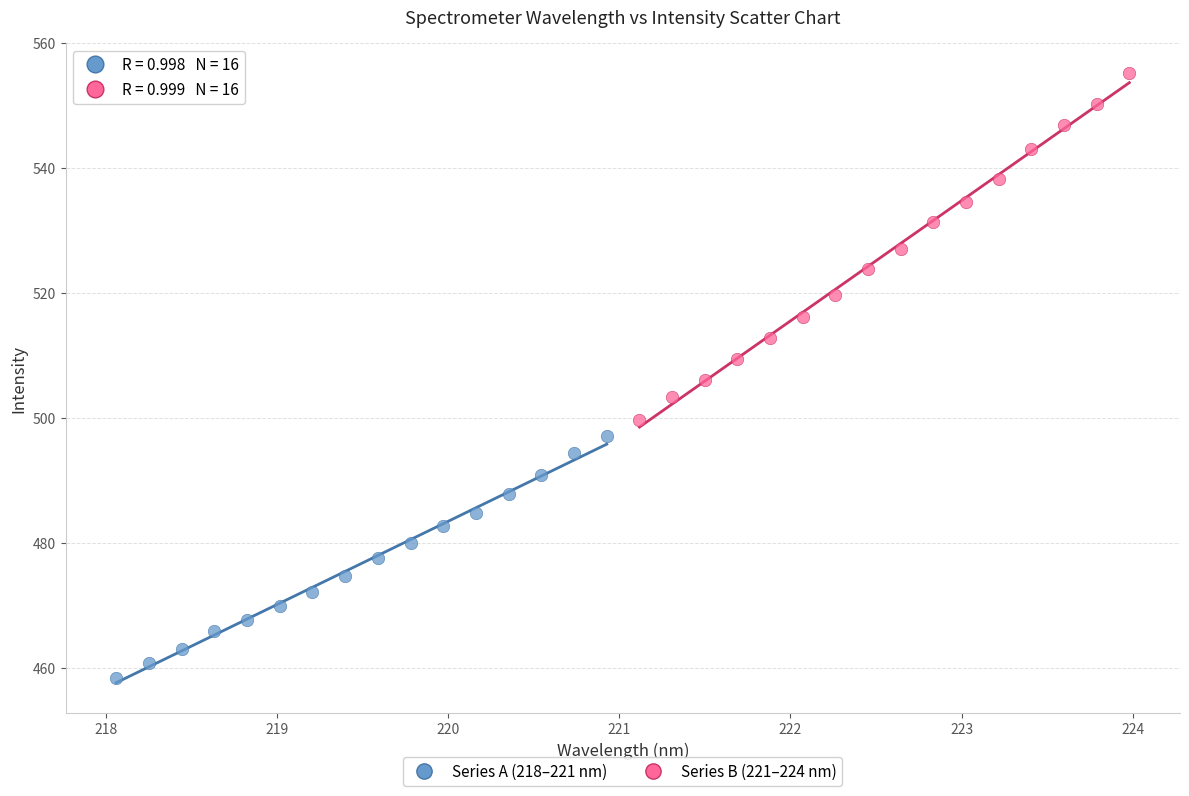

Which series contains the highest Y value?

Series B (221–224 nm)